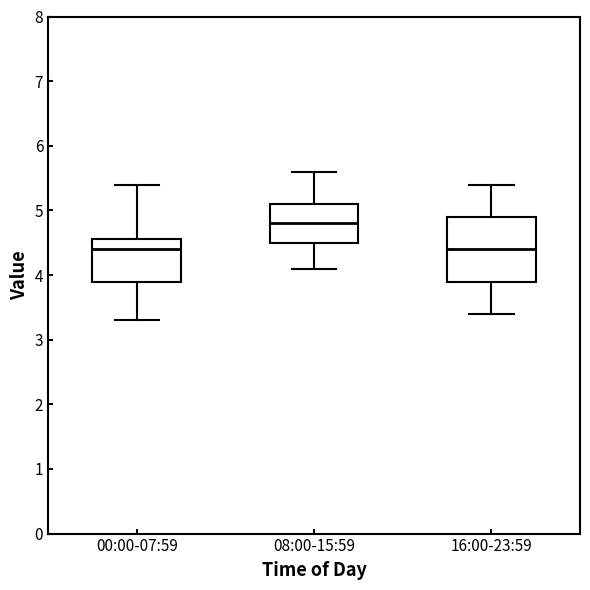

Reading left to right, read every box against the y-axis: the position of its median line, the range the box covers, and the ends of its whiskers. The values are not printed on the chart, so give them approximately, as read against the axis.

00:00-07:59: median 4.4, box 3.9 to 4.6, whiskers 3.3 to 5.4
08:00-15:59: median 4.8, box 4.5 to 5.1, whiskers 4.1 to 5.6
16:00-23:59: median 4.4, box 3.9 to 4.9, whiskers 3.4 to 5.4